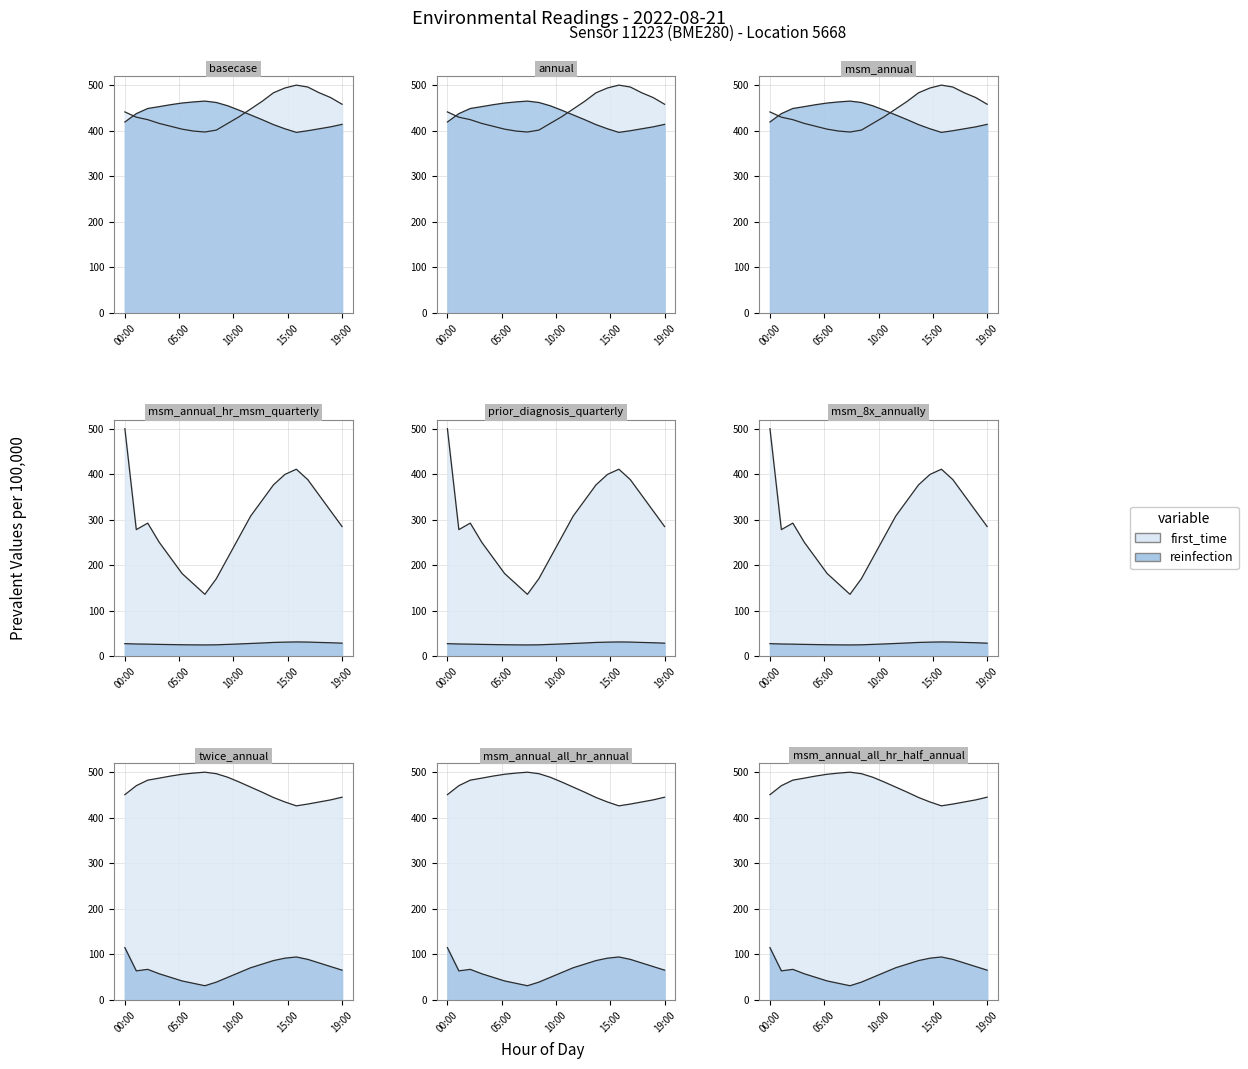

What is the difference between the maximum and minimum values in the humidity series?

73.9